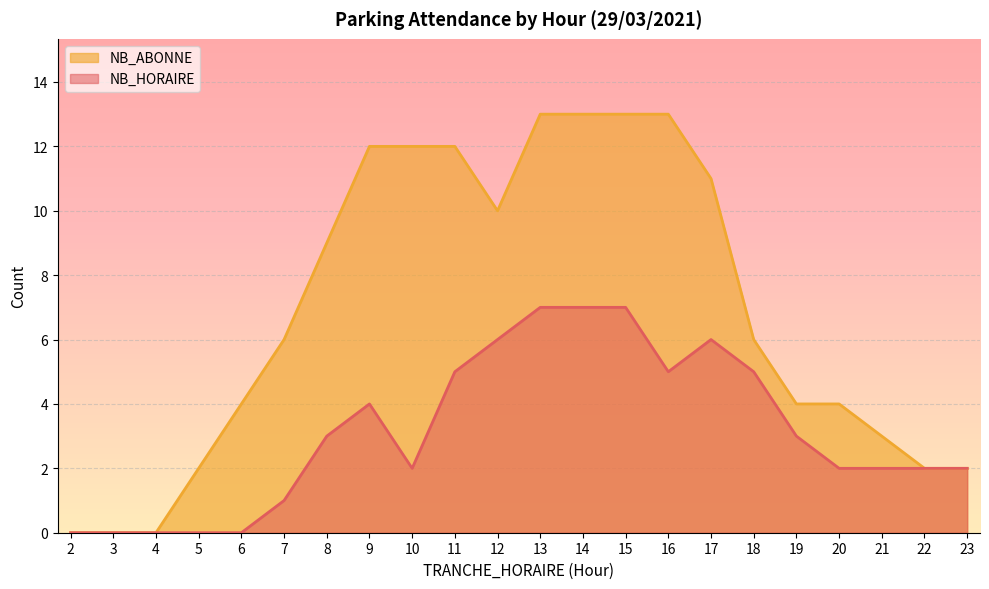

What is the difference between the NB_HORAIRE values at 10 and 18?

3